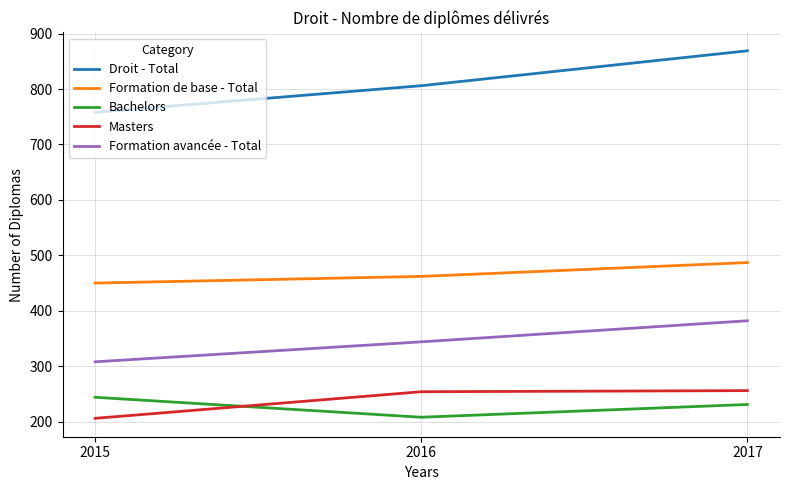

Does the chart display data point markers on the line(s)?

No